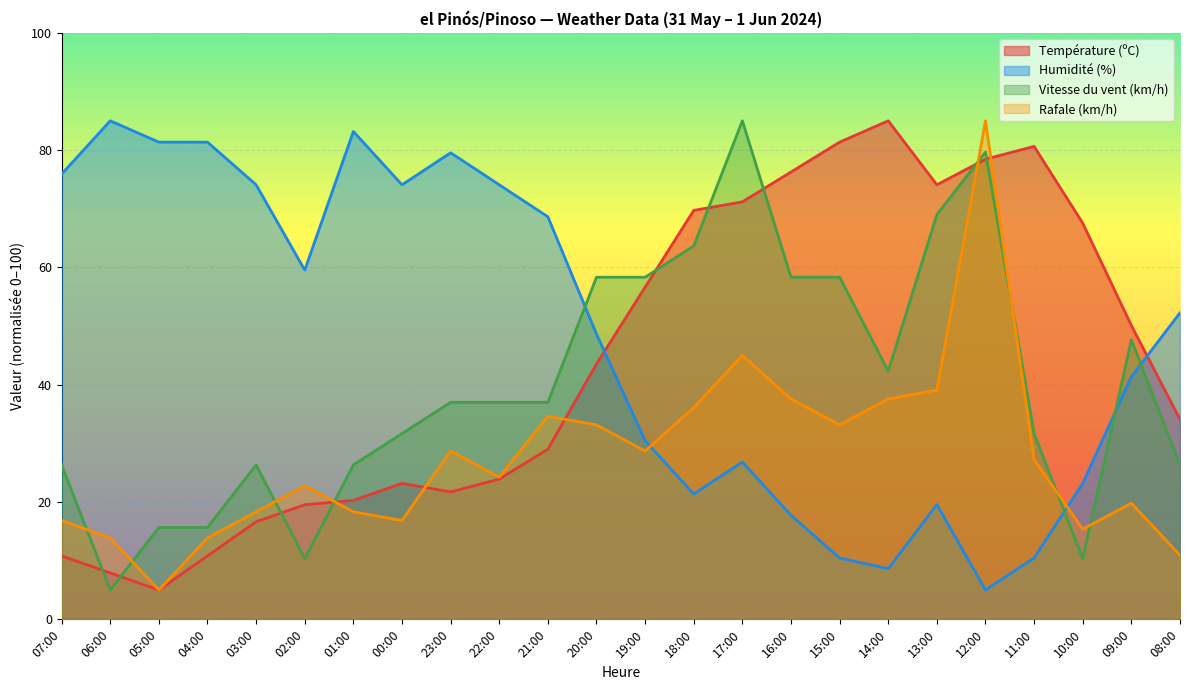

How many values in the Température (ºC) series exceed 43?

12